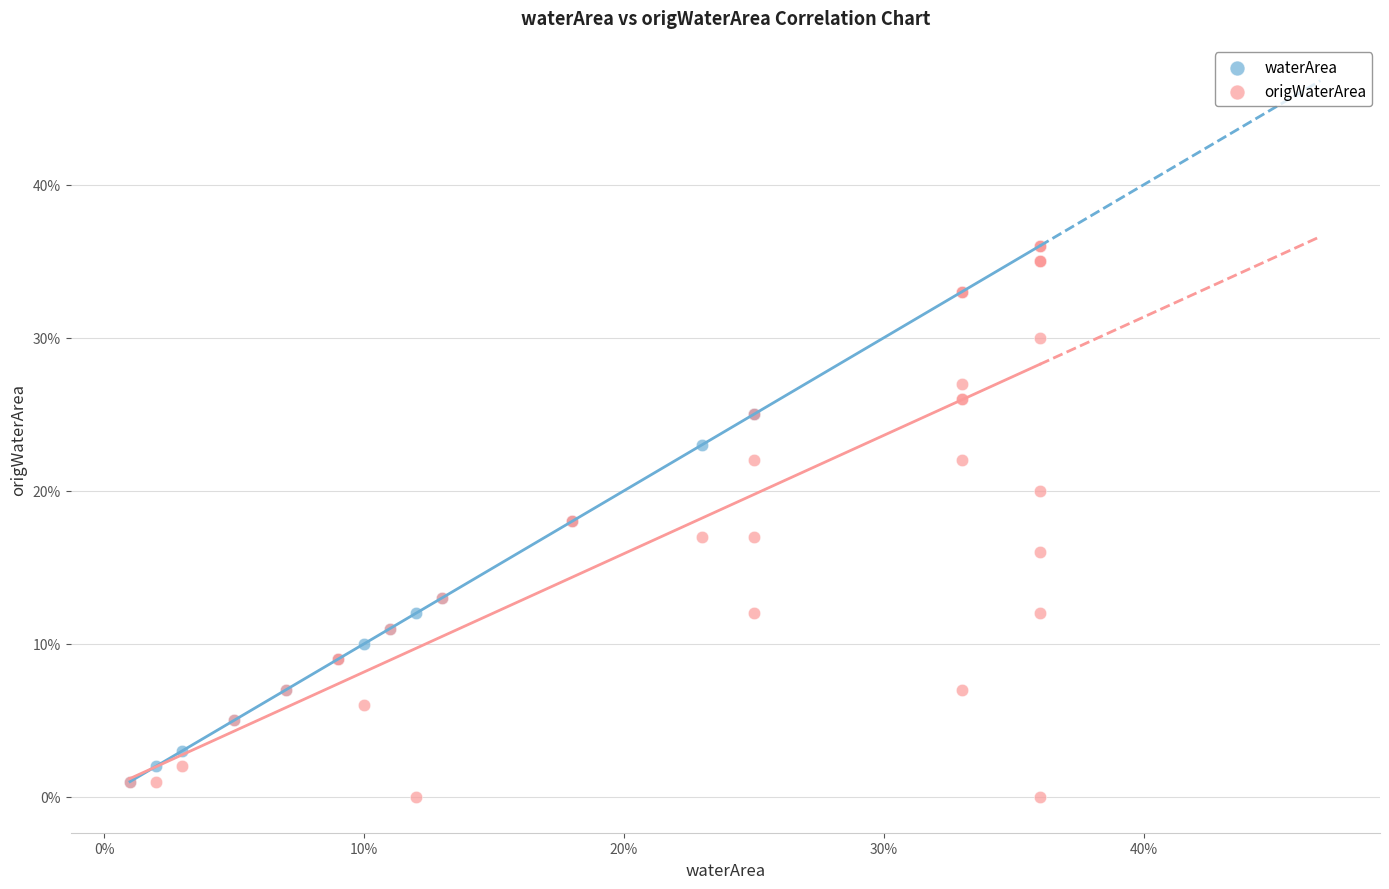

Which series contains the lowest Y value?

origWaterArea